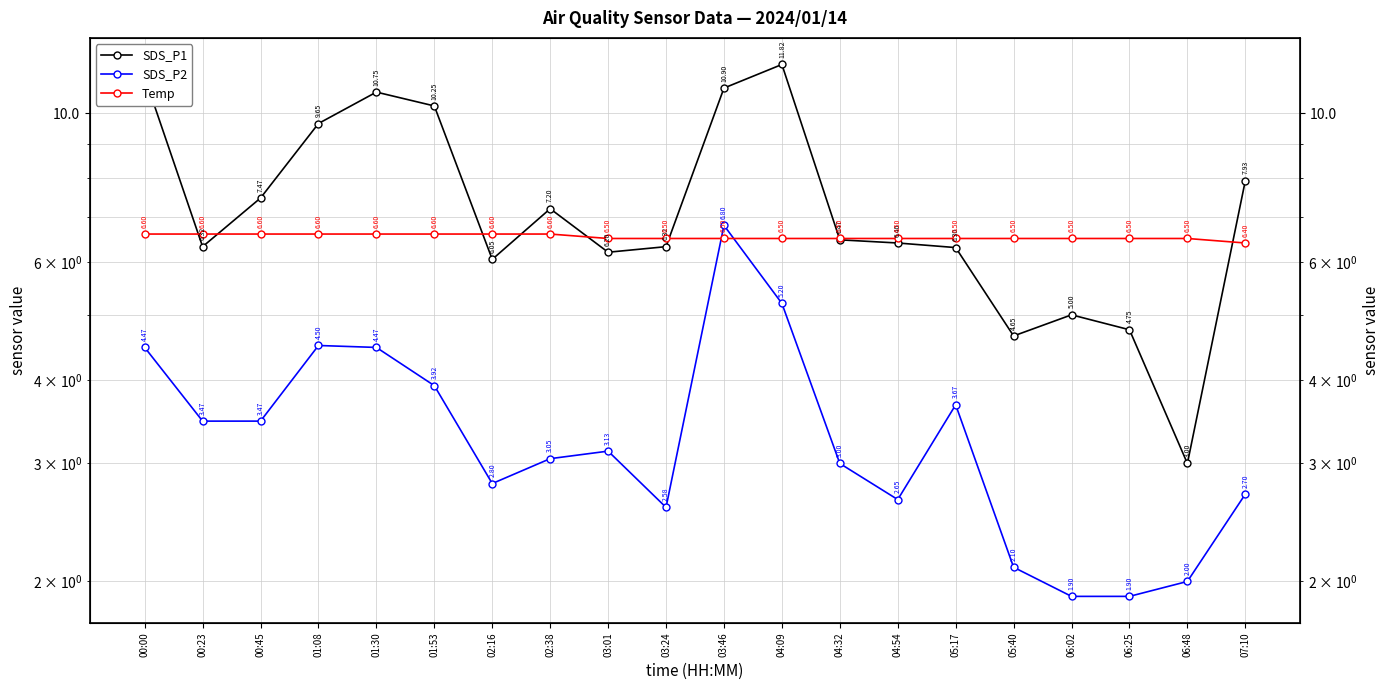

Reading left to right, list all the values displayed in this chart.

SDS_P1: 00:00=11.3	00:23=6.3	00:45=7.5	01:08=9.7	01:30=10.8	01:53=10.2	02:16=6.0	02:38=7.2	03:01=6.2	03:24=6.3	03:46=10.9	04:09=11.8	04:32=6.5	04:54=6.4	05:17=6.3	05:40=4.7	06:02=5.0	06:25=4.8	06:48=3.0	07:10=7.9
SDS_P2: 00:00=4.5	00:23=3.5	00:45=3.5	01:08=4.5	01:30=4.5	01:53=3.9	02:16=2.8	02:38=3.0	03:01=3.1	03:24=2.6	03:46=6.8	04:09=5.2	04:32=3.0	04:54=2.6	05:17=3.7	05:40=2.1	06:02=1.9	06:25=1.9	06:48=2.0	07:10=2.7
Temp: 00:00=6.6	00:23=6.6	00:45=6.6	01:08=6.6	01:30=6.6	01:53=6.6	02:16=6.6	02:38=6.6	03:01=6.5	03:24=6.5	03:46=6.5	04:09=6.5	04:32=6.5	04:54=6.5	05:17=6.5	05:40=6.5	06:02=6.5	06:25=6.5	06:48=6.5	07:10=6.4